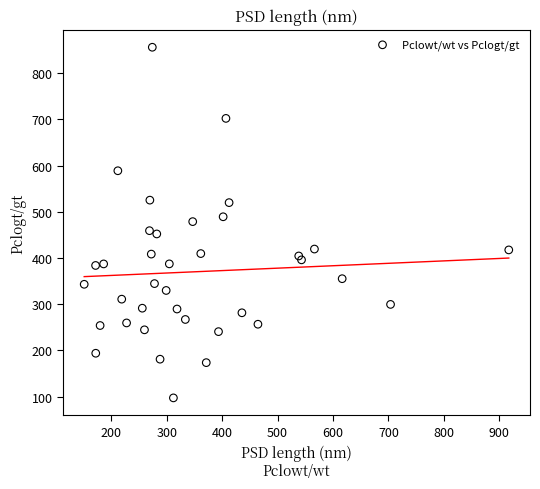

What is the range of X values (max minus min)?

766.0